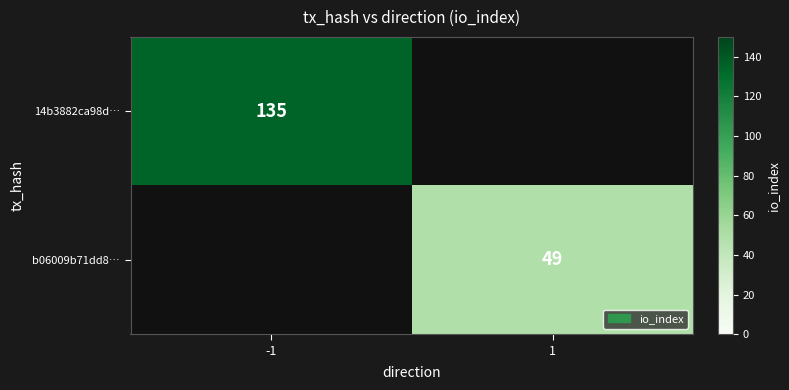

Is the value of b06009b71dd8… at 1 greater than the value of 14b3882ca98d… at -1?

No